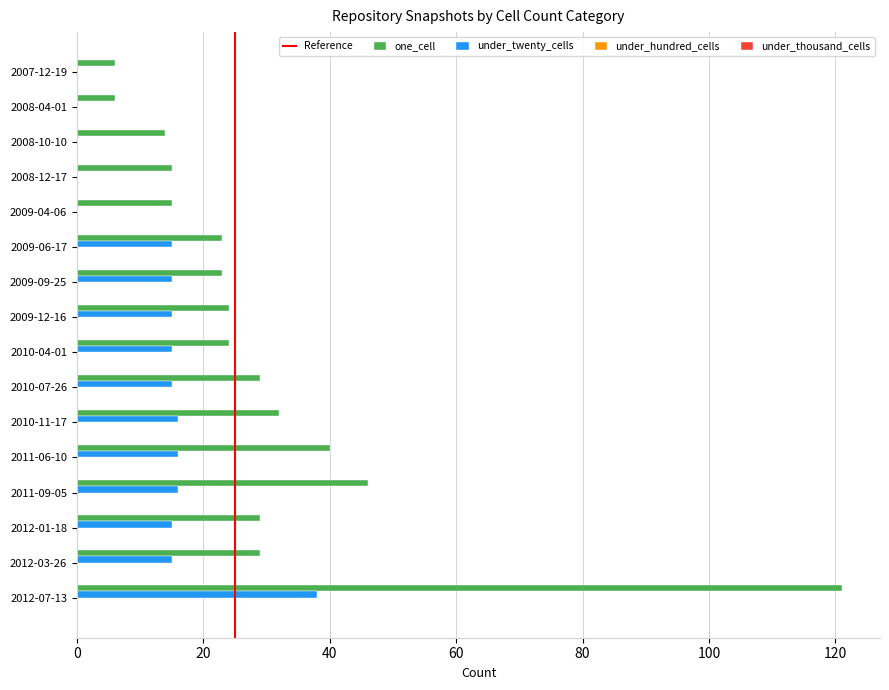

What is the maximum value for one_cell?

121